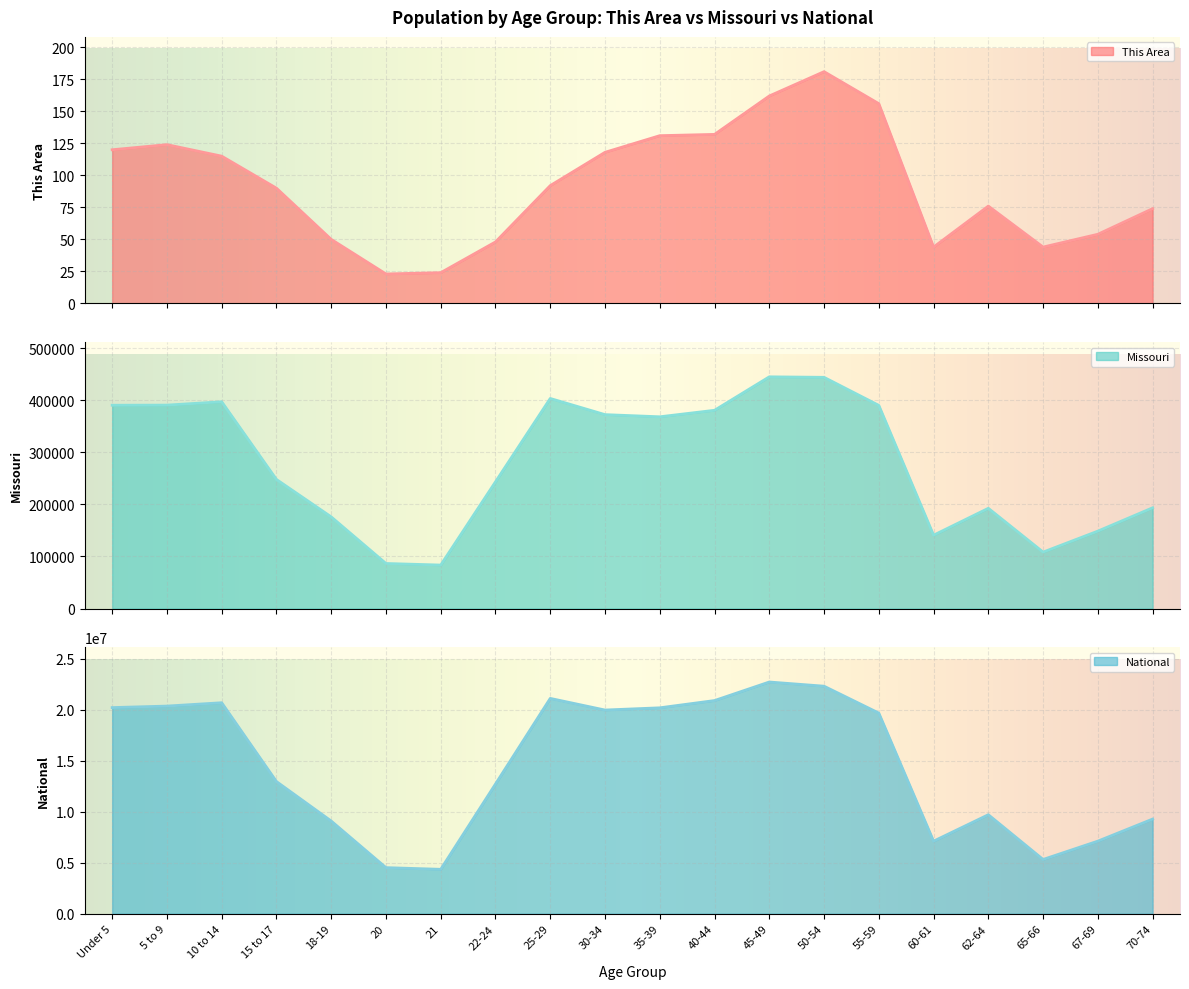

At which category is the sum across all series the highest?

45-49